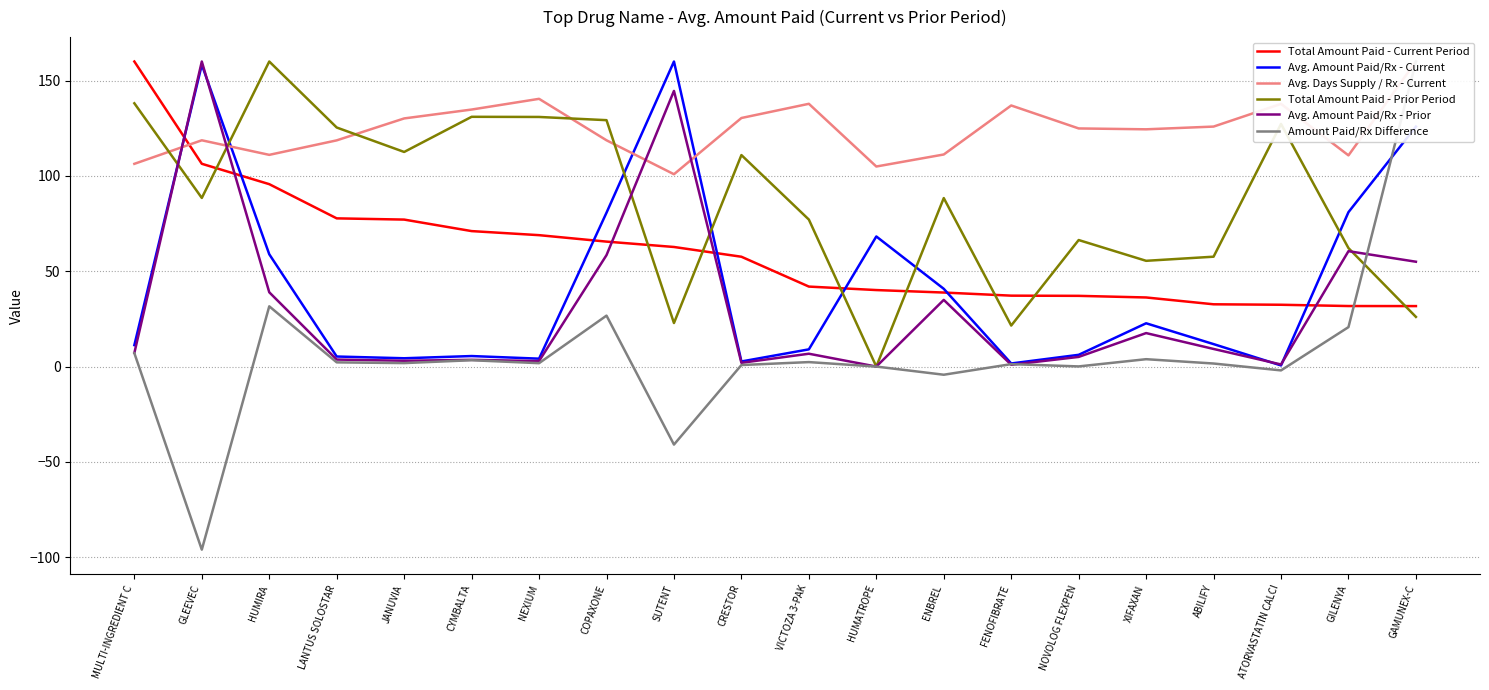

What is the label of the 18th point from the left?

ATORVASTATIN CALCI